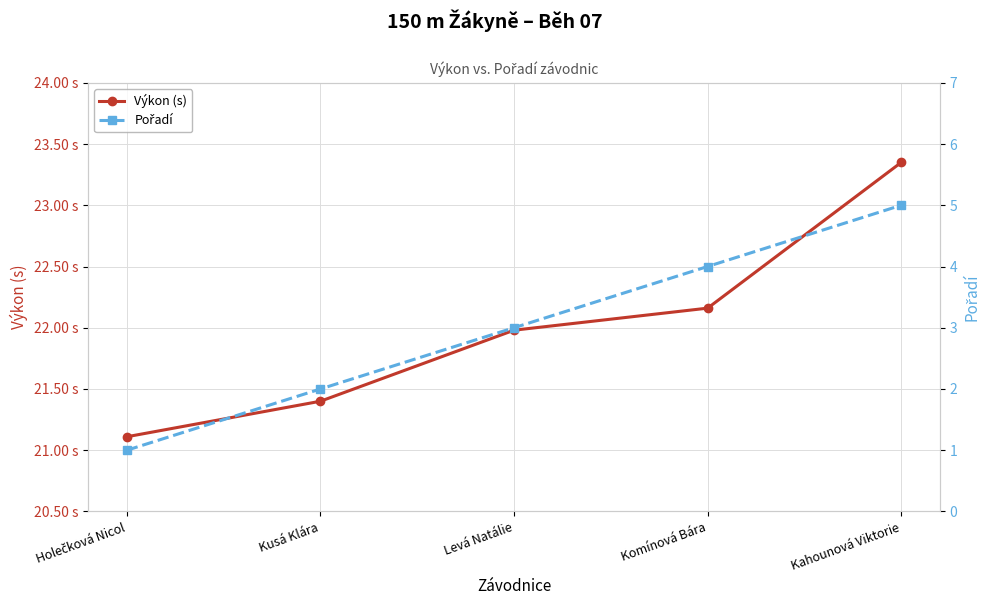

Read the Pořadí value at Levá Natálie.

3.0